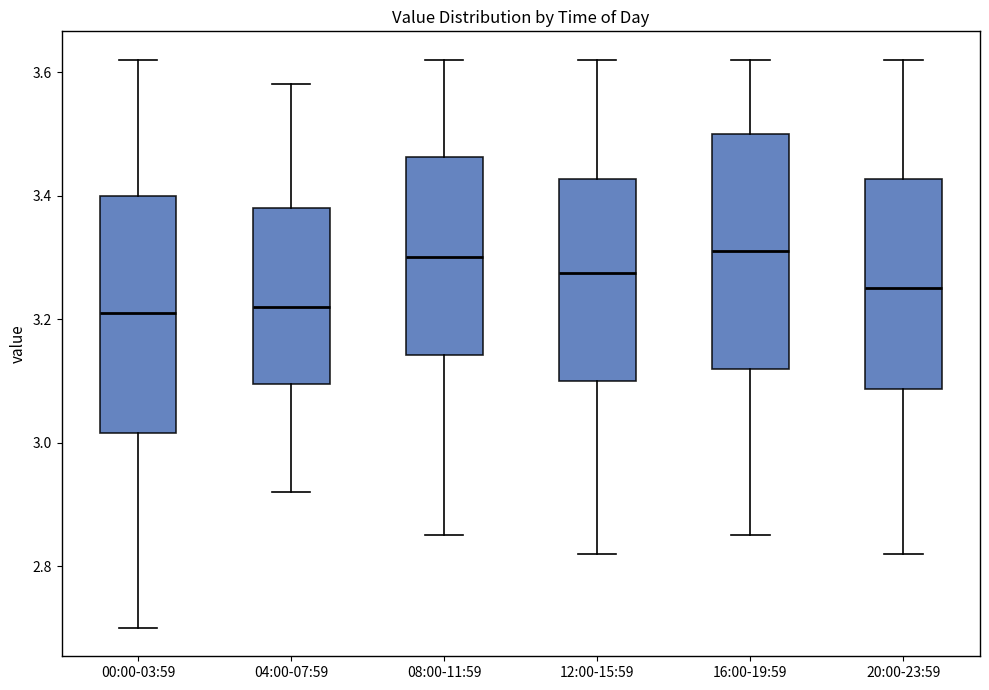

Reading left to right, transcribe this box plot: for each box, give where its median line is, the range the box spans, and where its two whiskers end, as read against the y-axis. The values are not printed on the chart, so give them approximately, as read against the axis.

00:00-03:59: median 3.22, box 3.02 to 3.40, whiskers 2.70 to 3.62
04:00-07:59: median 3.22, box 3.10 to 3.38, whiskers 2.92 to 3.58
08:00-11:59: median 3.30, box 3.14 to 3.46, whiskers 2.86 to 3.62
12:00-15:59: median 3.28, box 3.10 to 3.42, whiskers 2.82 to 3.62
16:00-19:59: median 3.32, box 3.12 to 3.50, whiskers 2.86 to 3.62
20:00-23:59: median 3.26, box 3.08 to 3.42, whiskers 2.82 to 3.62